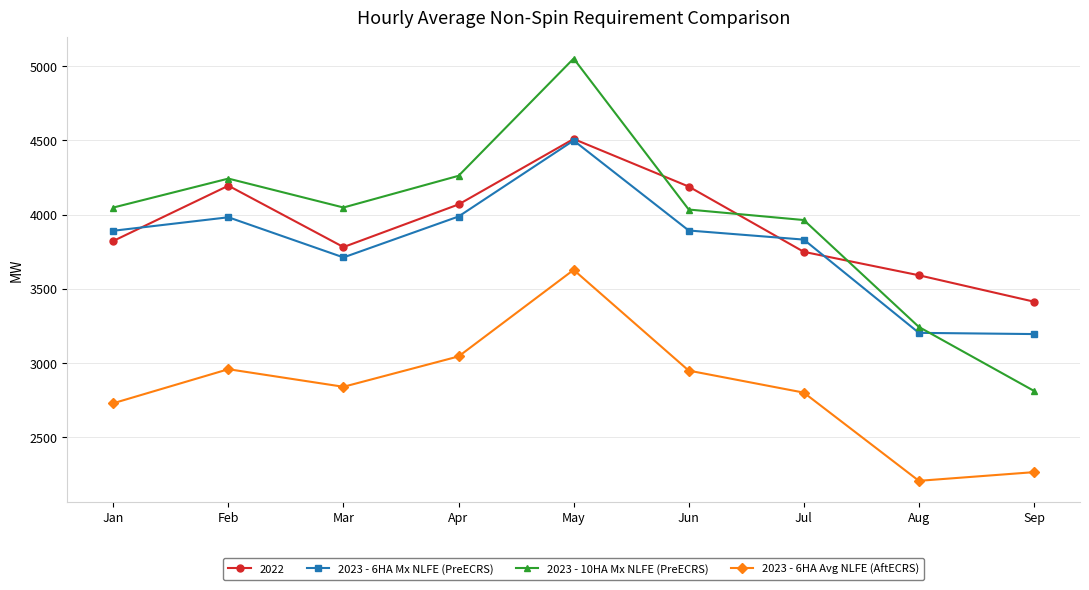

What is the sum of all 2023 - 10HA Mx NLFE (PreECRS) values?

35708.8